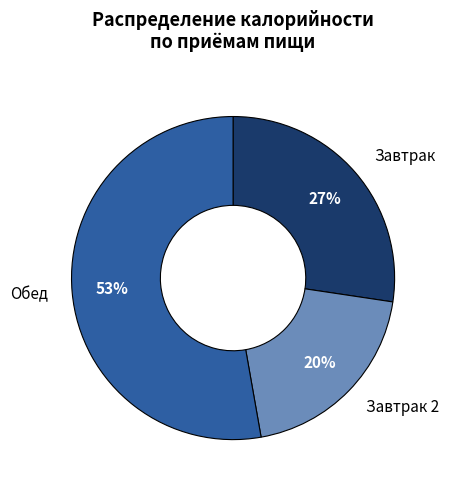

Between Завтрак 2 and Обед, which is larger?

Обед